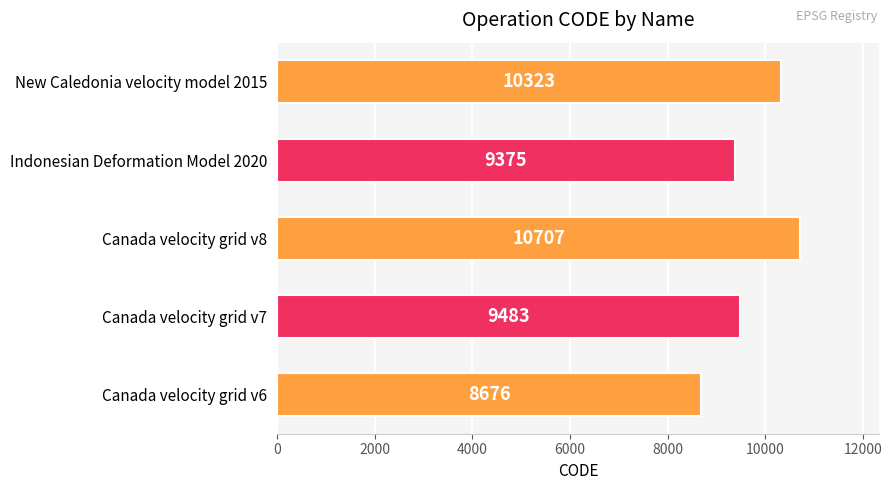

The chart shows a value of 8676 at Canada velocity grid v6. True or false?

True